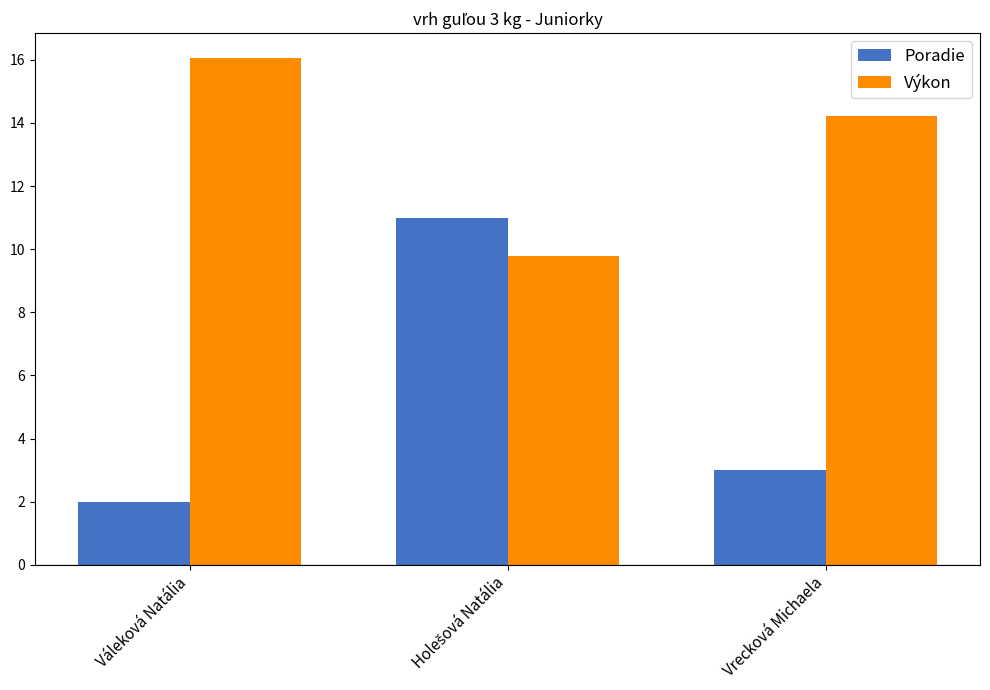

How many data points in Výkon are above 14?

2